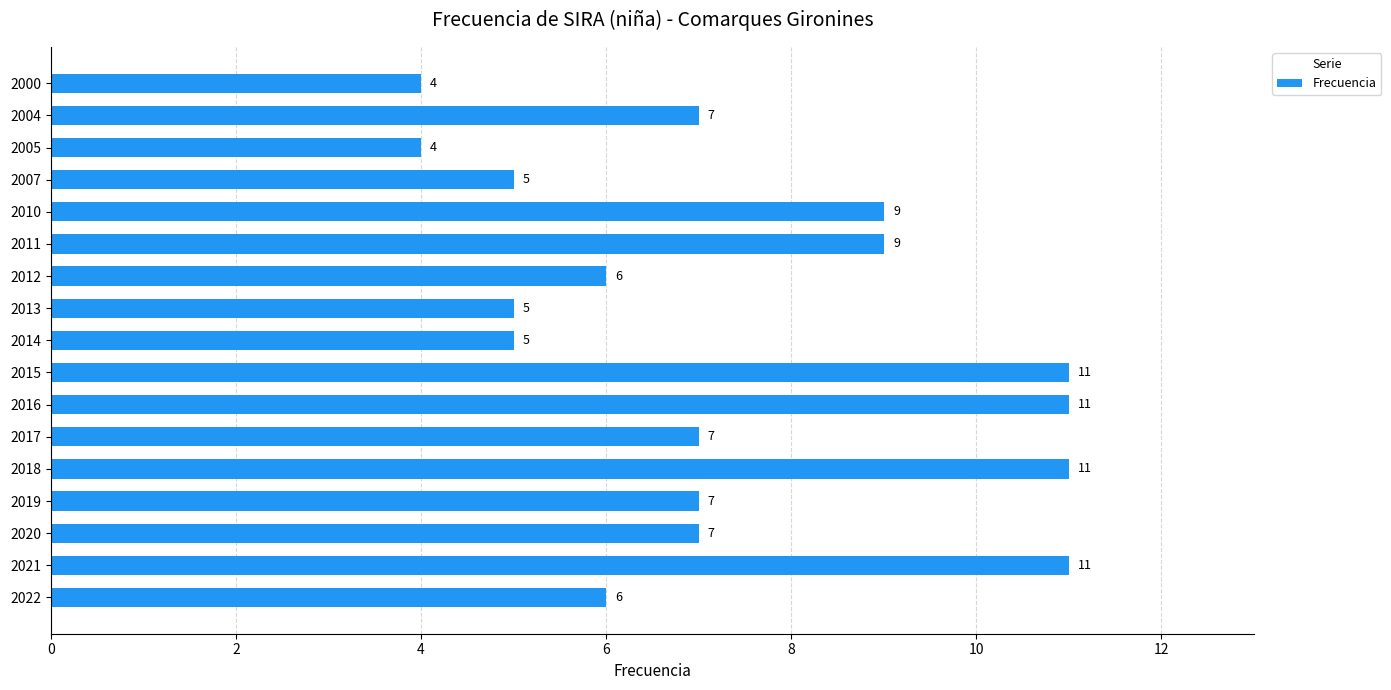

How many values are below 7?

7